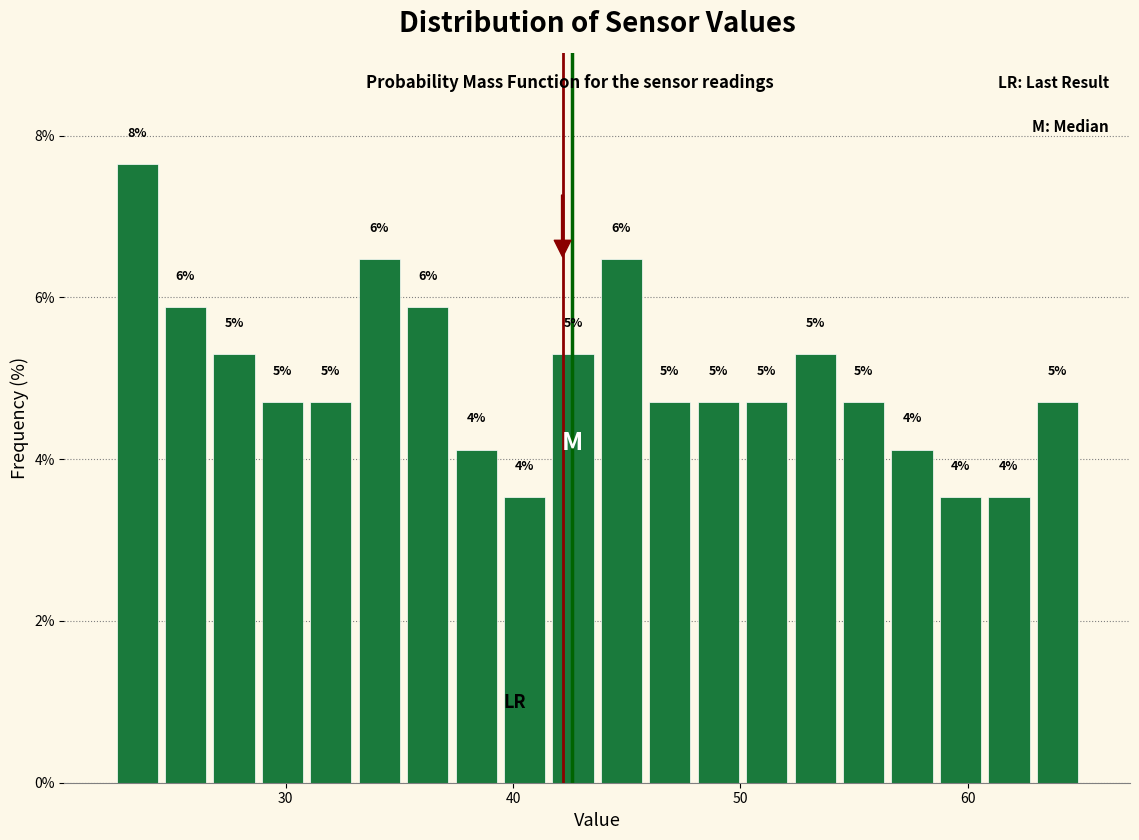

Around what value on the x-axis is the tallest bar? Give the approximate position of its centre, as read against the axis.

23